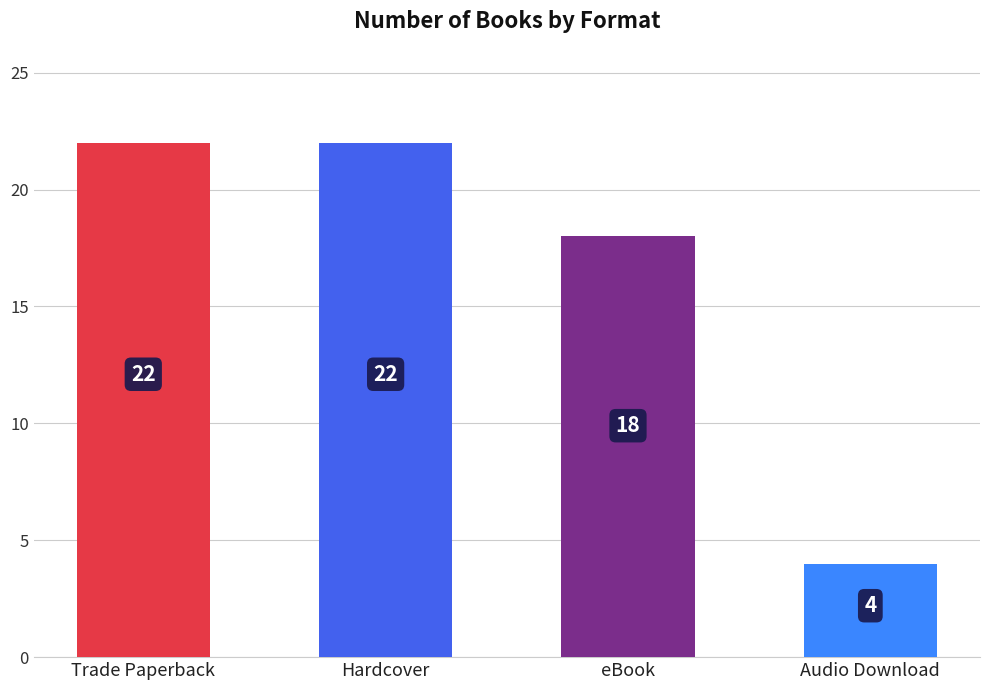

True or false: the data shows 1 at Audio Download.

False